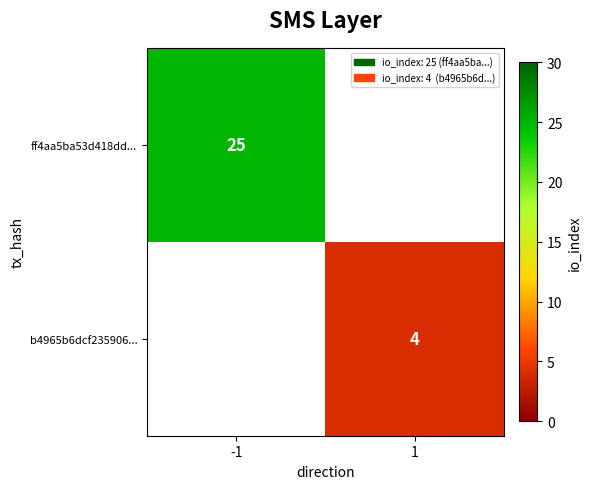

The value of ff4aa5ba53d418dd... at -1 is 15. True or false?

False